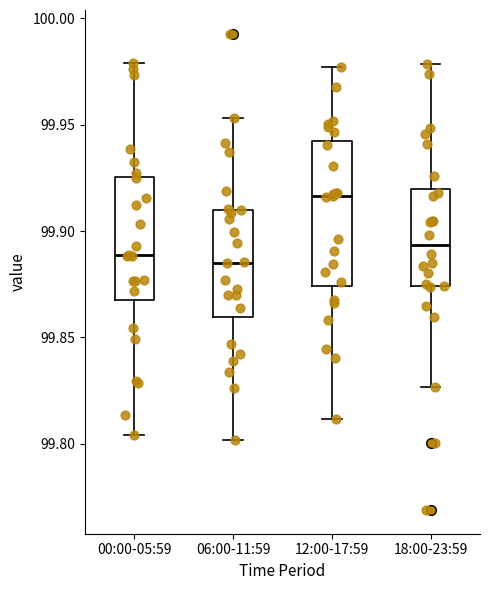

Comparing the boxes themselves (not the whiskers), which one is the tallest?

12:00-17:59